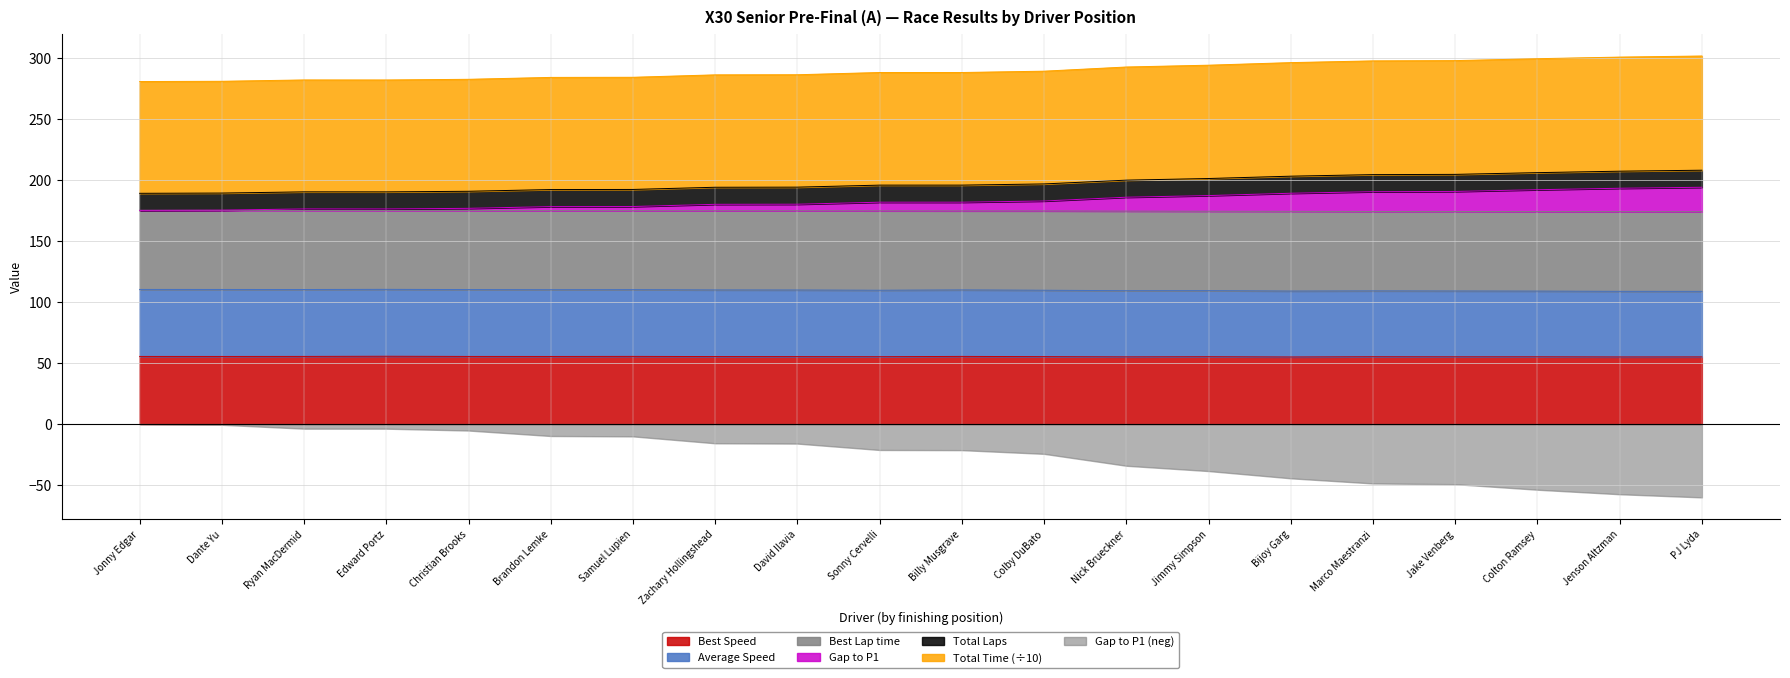

Read the Best Speed value at PJ Lyda.

55.1